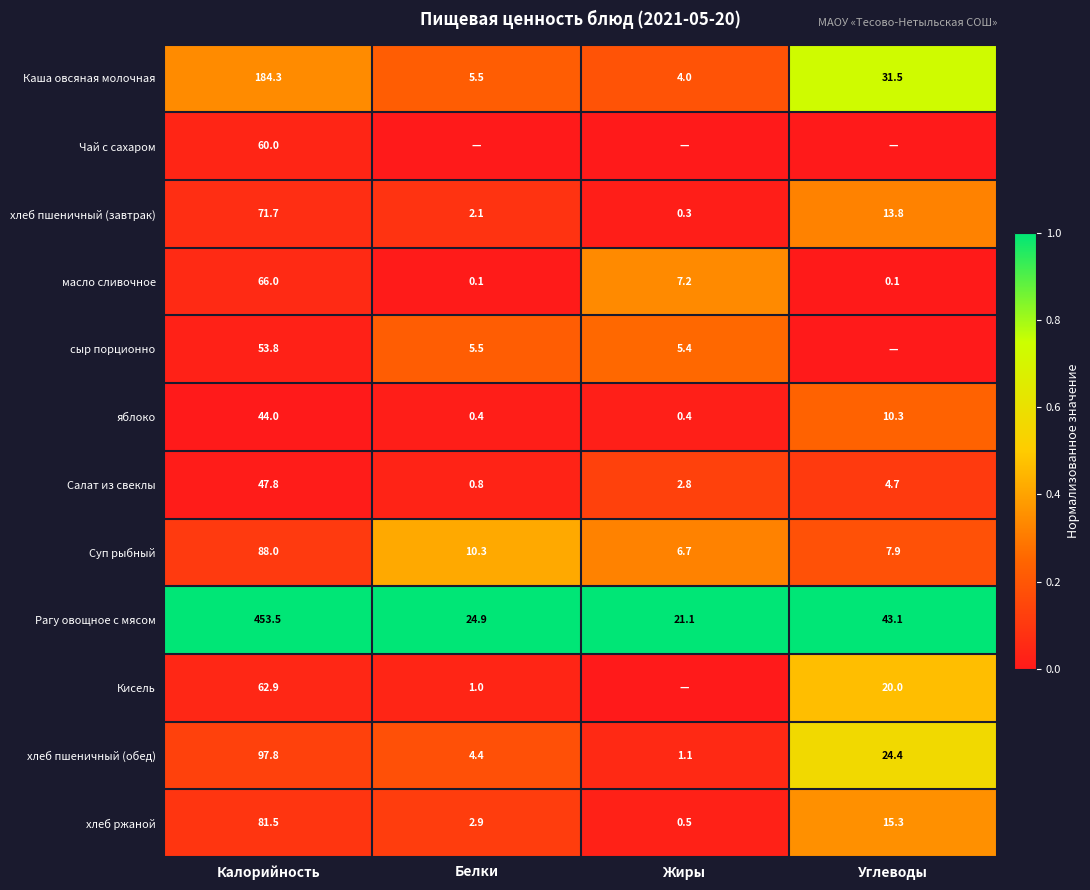

What is the average value of the хлеб пшеничный (обед) series?

31.9